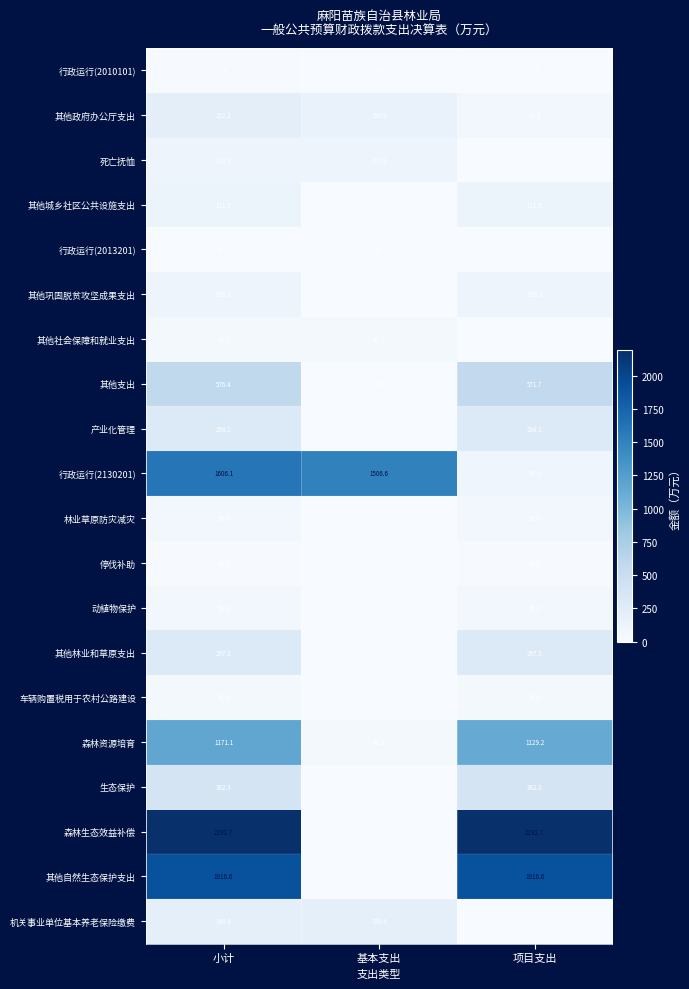

What is the approximate value of 行政运行(2010101) at 项目支出?

1.9